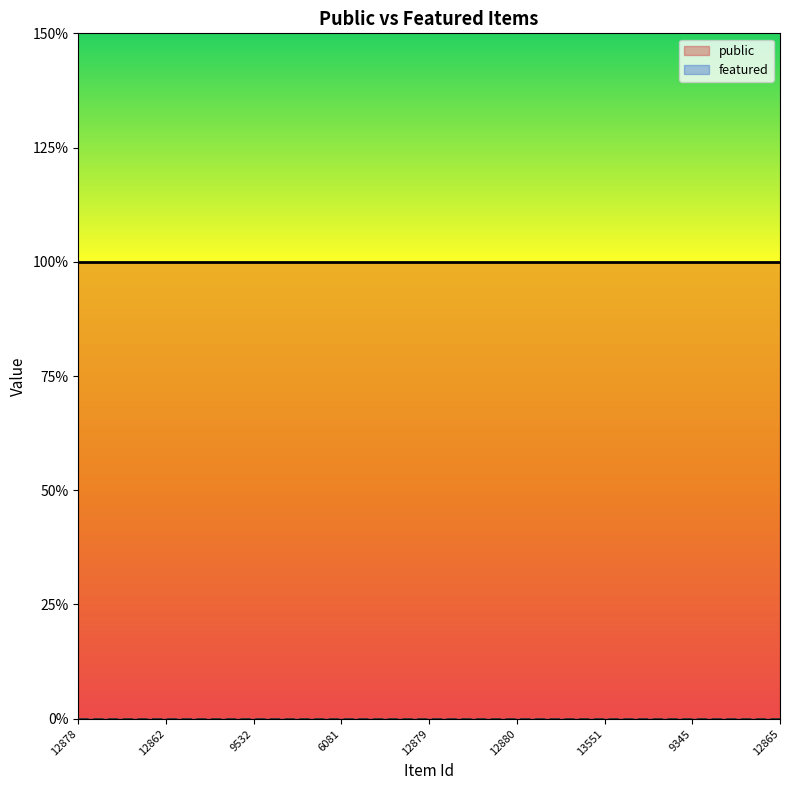

Reading right to left, extract all data points from this chart.

public: 1	1	1	1	1	1	1	1	1	1	1	1	1	1	1	1	1	1	1	1	1	1	1	1	1
featured: 0	0	0	0	0	0	0	0	0	0	0	0	0	0	0	0	0	0	0	0	0	0	0	0	0